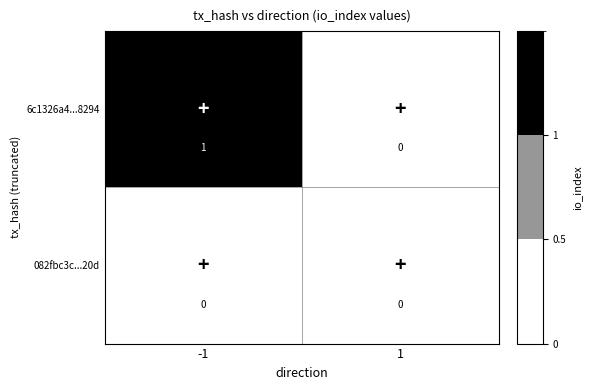

List the series in order of their overall mean, highest first.

6c1326a4...8294, 082fbc3c...20d